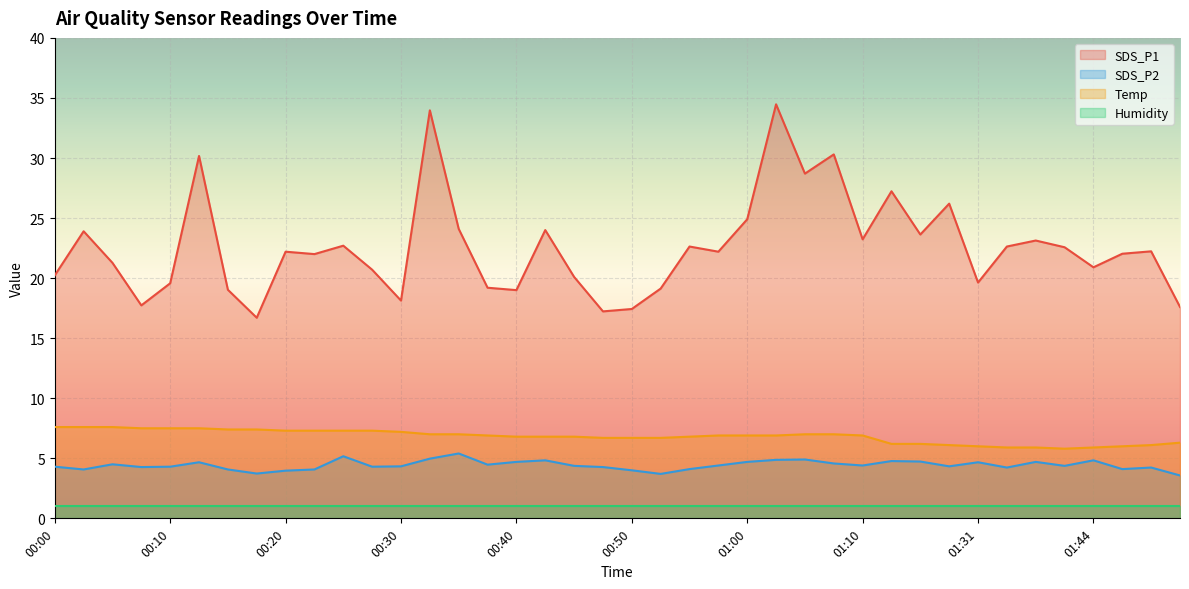

At which category does SDS_P2 reach its first local peak?

00:05